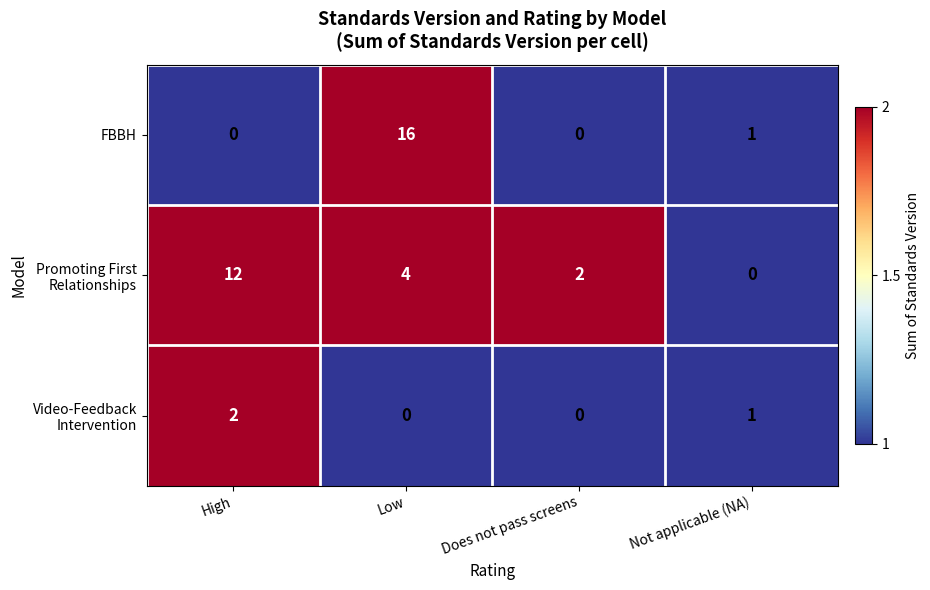

At which label does FBBH reach its peak?

Low